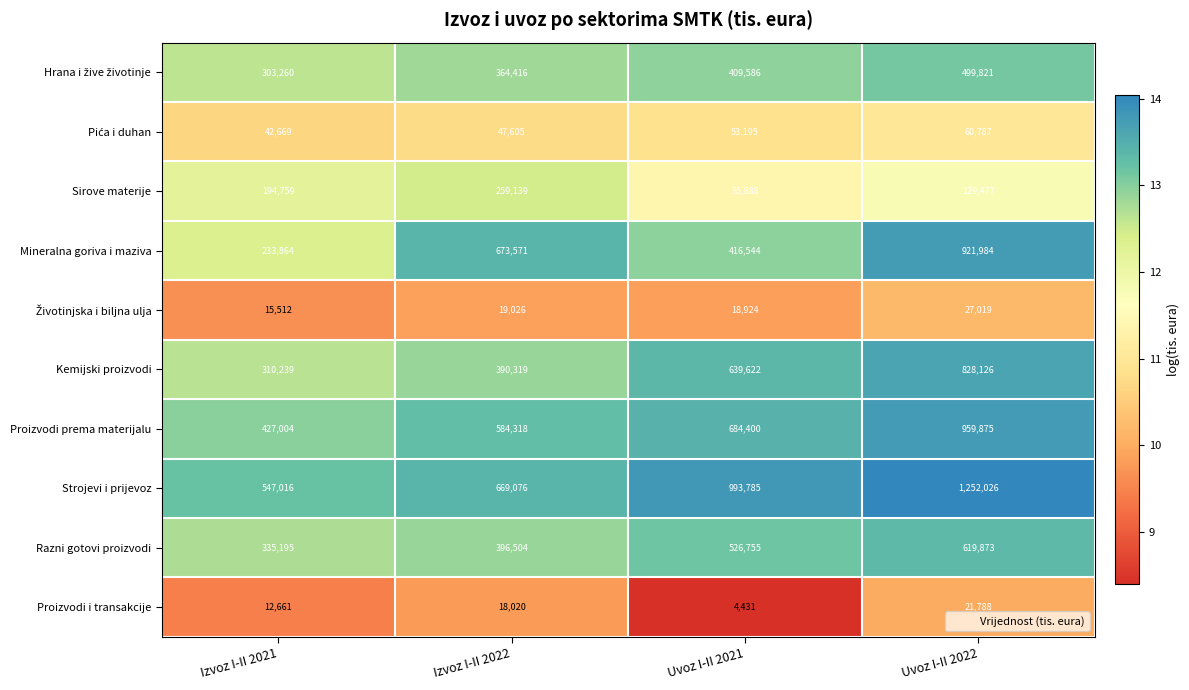

What is the sum of the Sirove materije values at Izvoz I-II 2021 and Uvoz I-II 2022?

324236